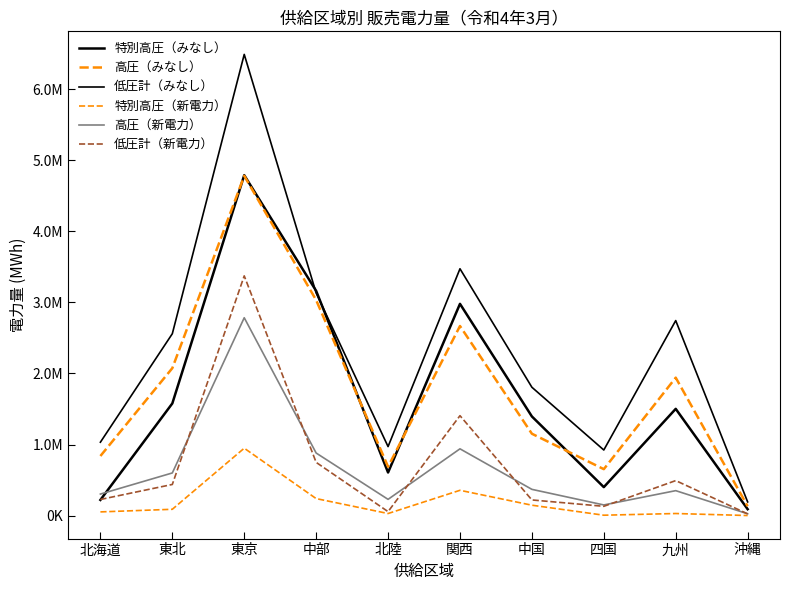

What is the maximum value for 低圧計（みなし）?

6486816.0